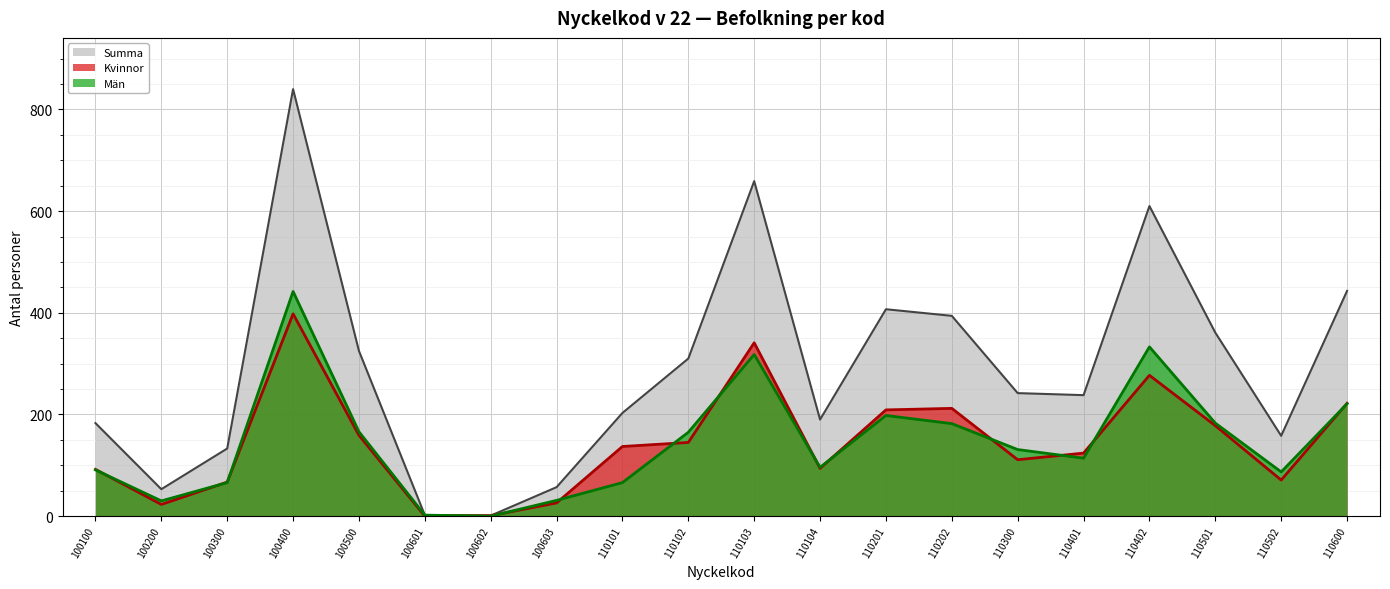

At which category does Kvinnor reach its first local peak?

100400